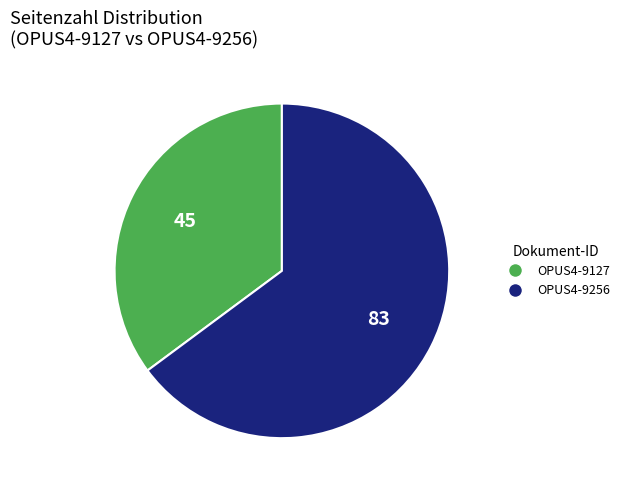

Which slice represents more than half of the pie?

OPUS4-9256